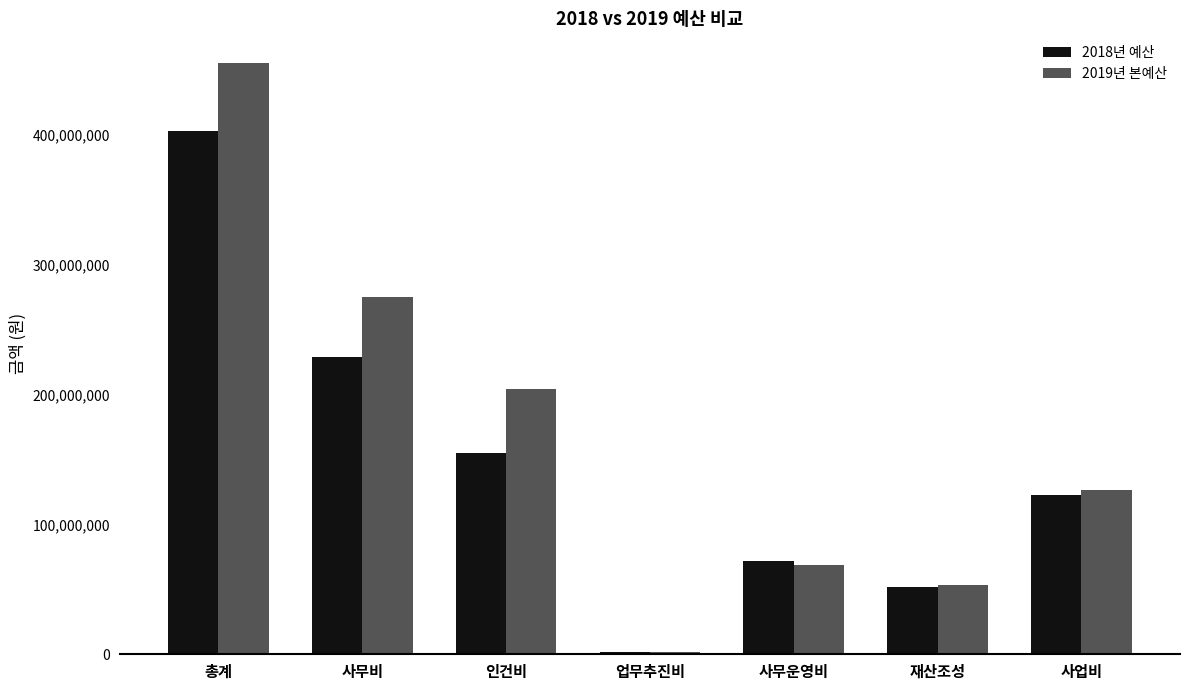

What is the total value across all series at 사무비?

503839837